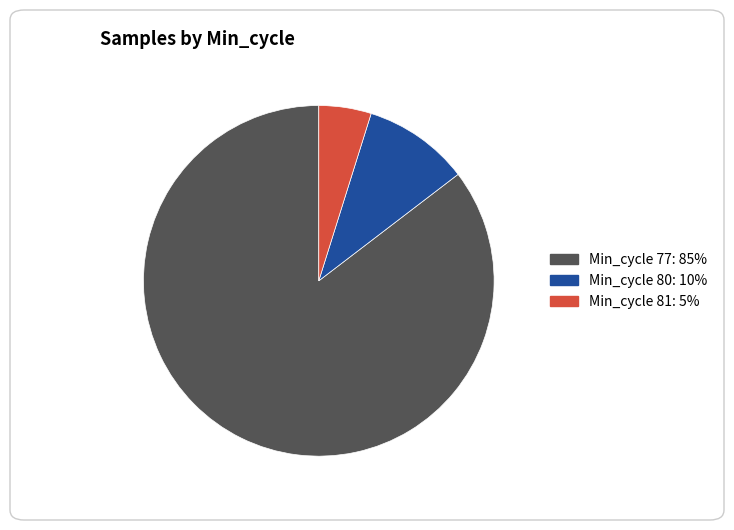

Does any single category account for the majority?

Yes